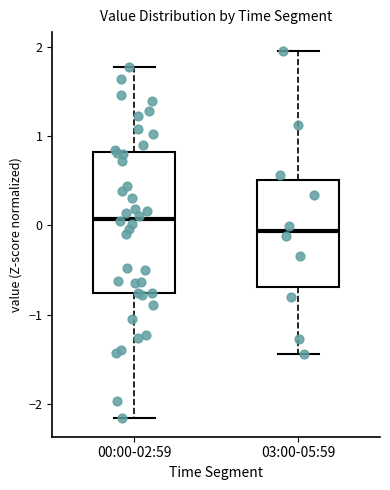

Comparing the boxes themselves (not the whiskers), which one is the tallest?

00:00-02:59